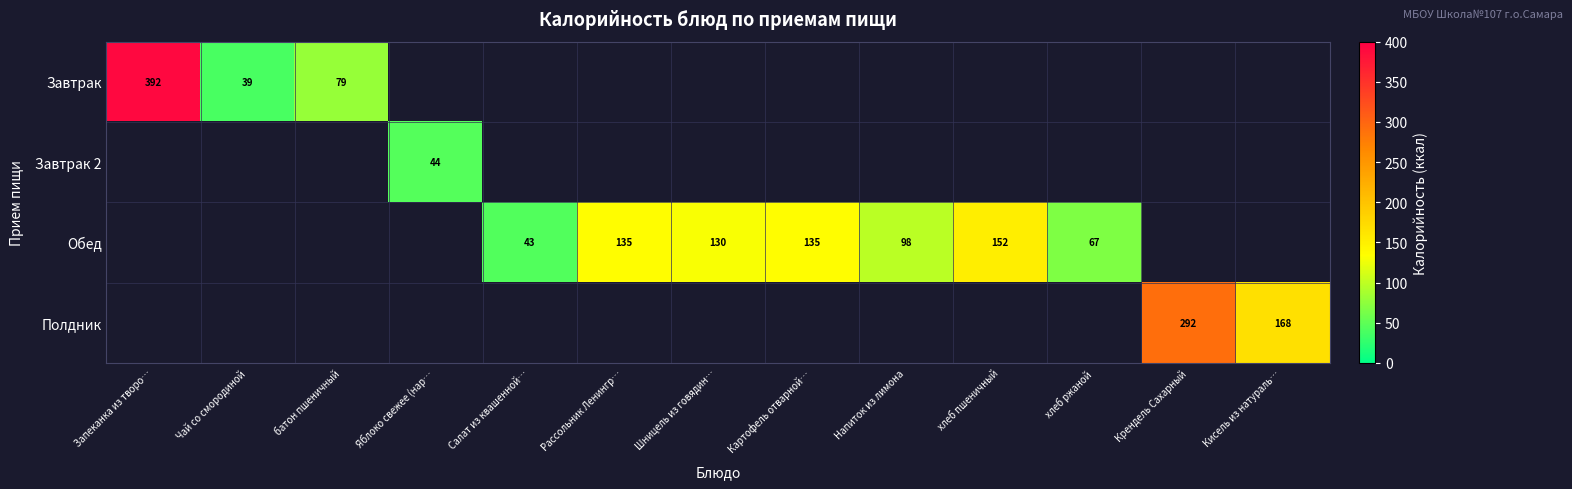

Which category has the highest value across all series?

Запеканка из творо…